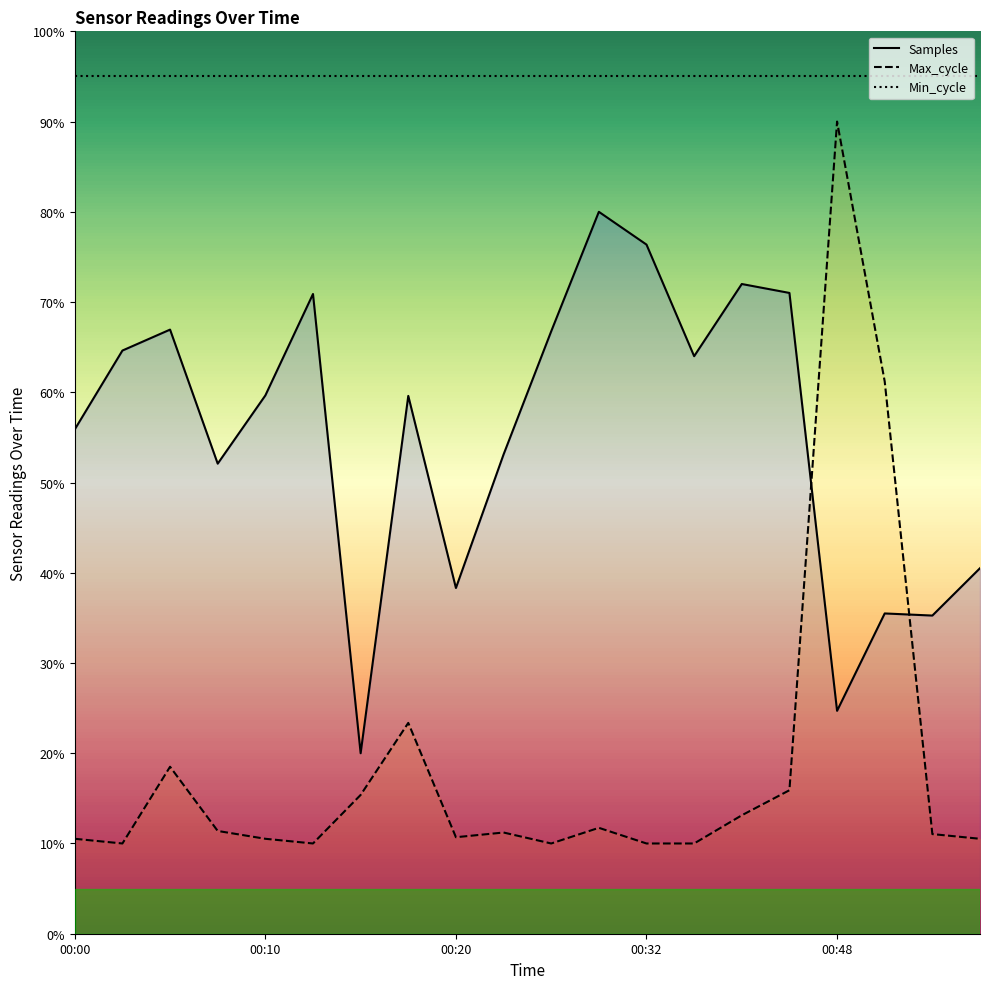

What is the value of the Samples point at the 11th from the left?

0.7